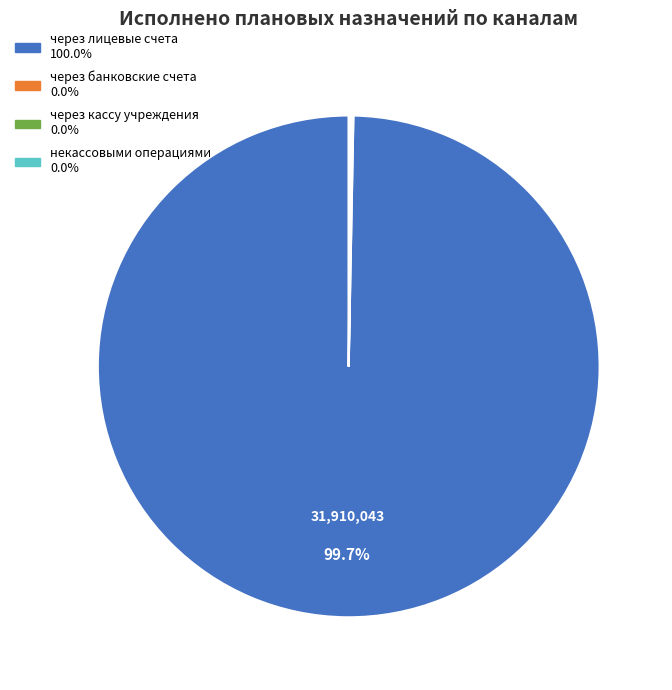

Which slice is the largest?

через лицевые счета